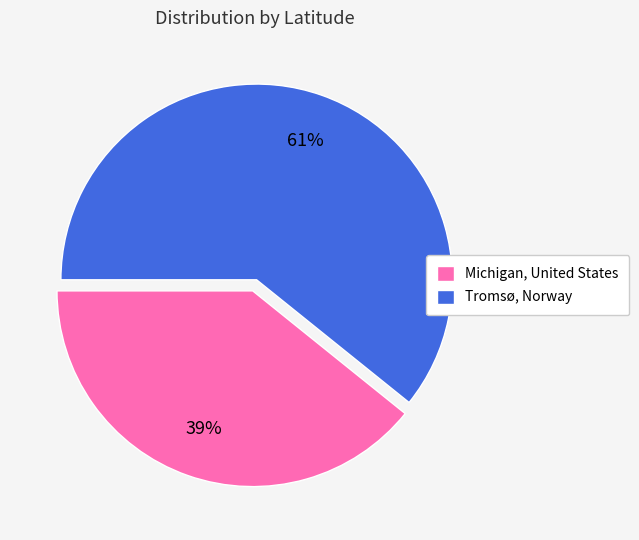

Count the number of slices in the pie.

2